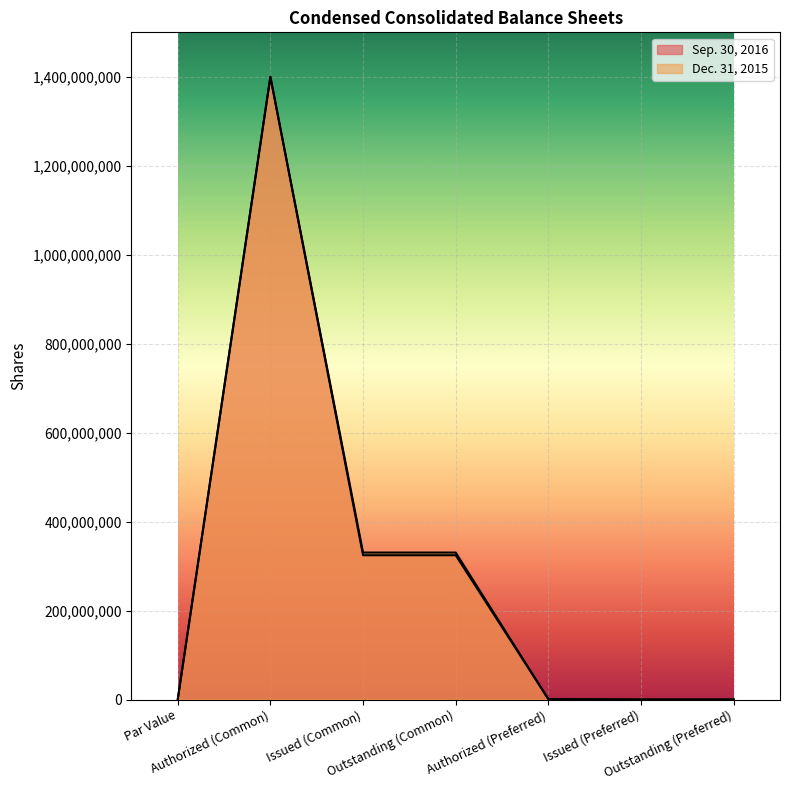

What is the difference between the maximum and minimum values in the Sep. 30, 2016 series?

1400000000